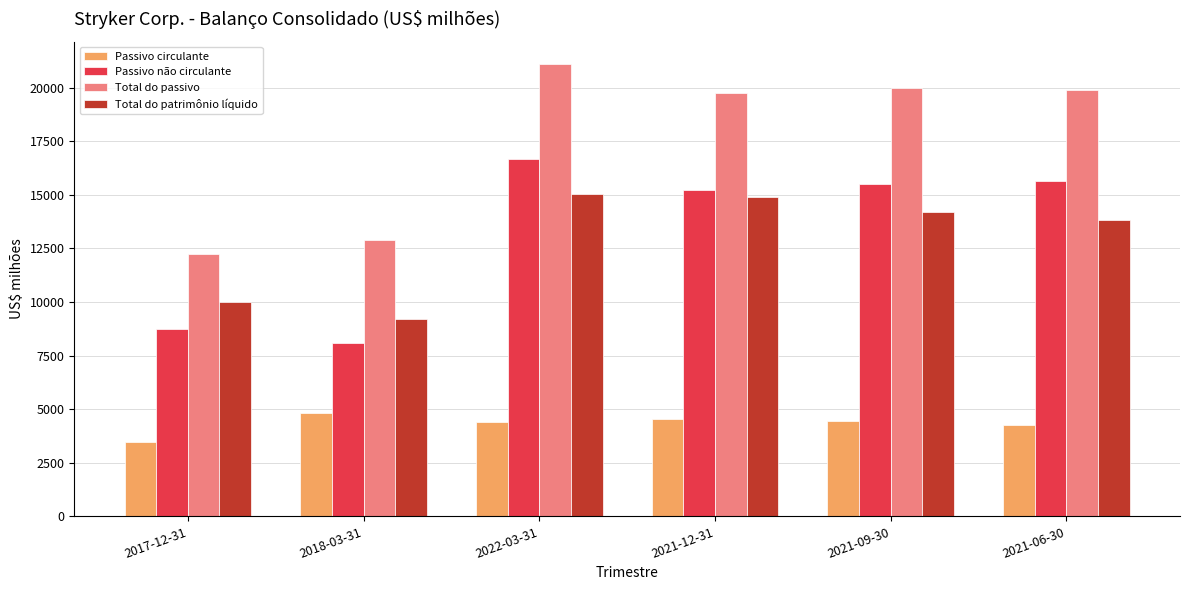

What position from the right is 2022-03-31?

4